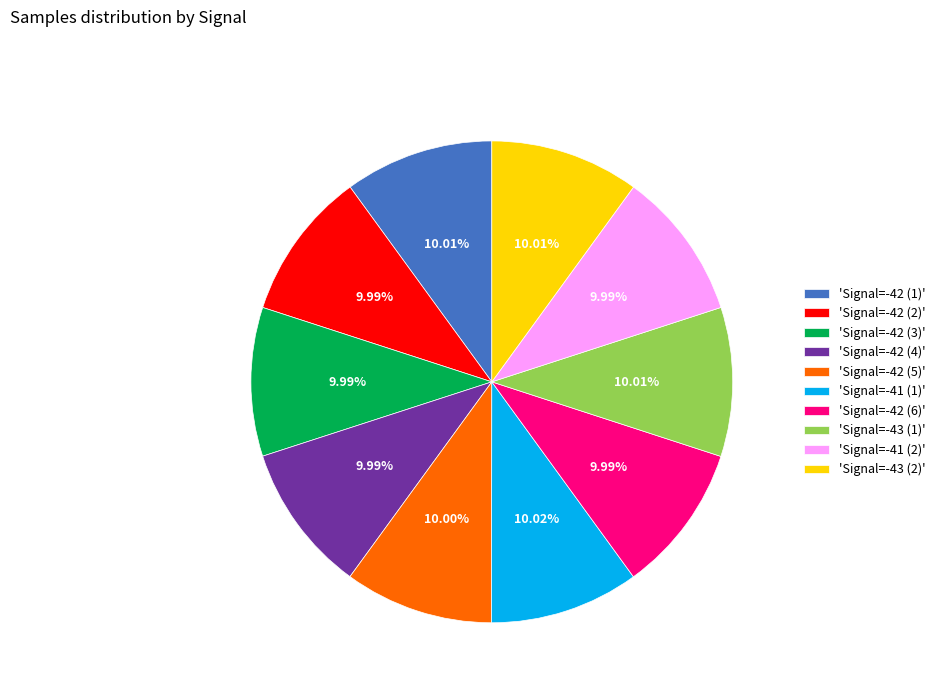

Count the number of slices in the pie.

10